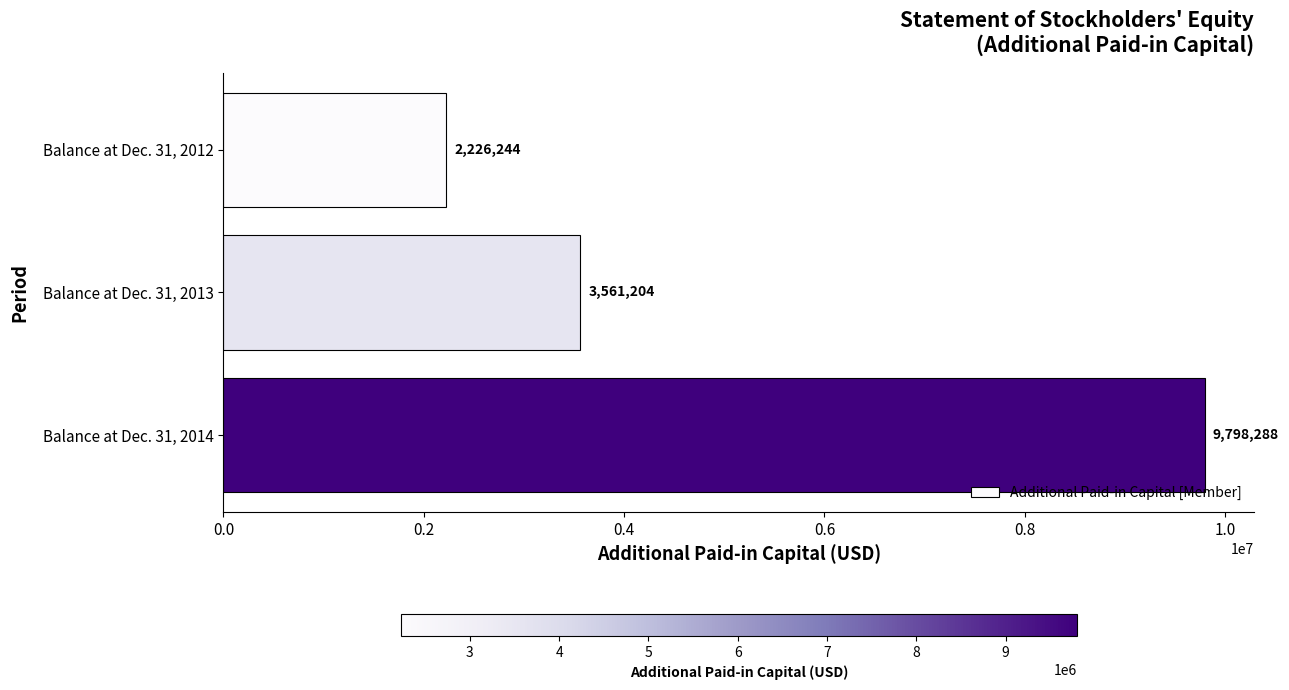

Count the values in the range 2226244 to 9798288.

3